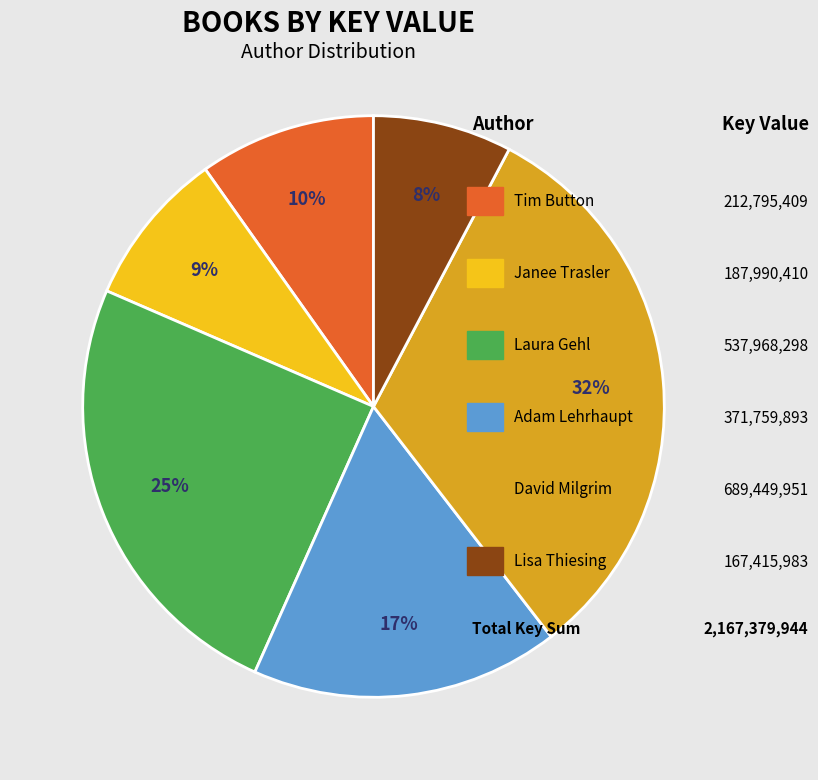

To the nearest percent, what is the average slice percentage?

17%